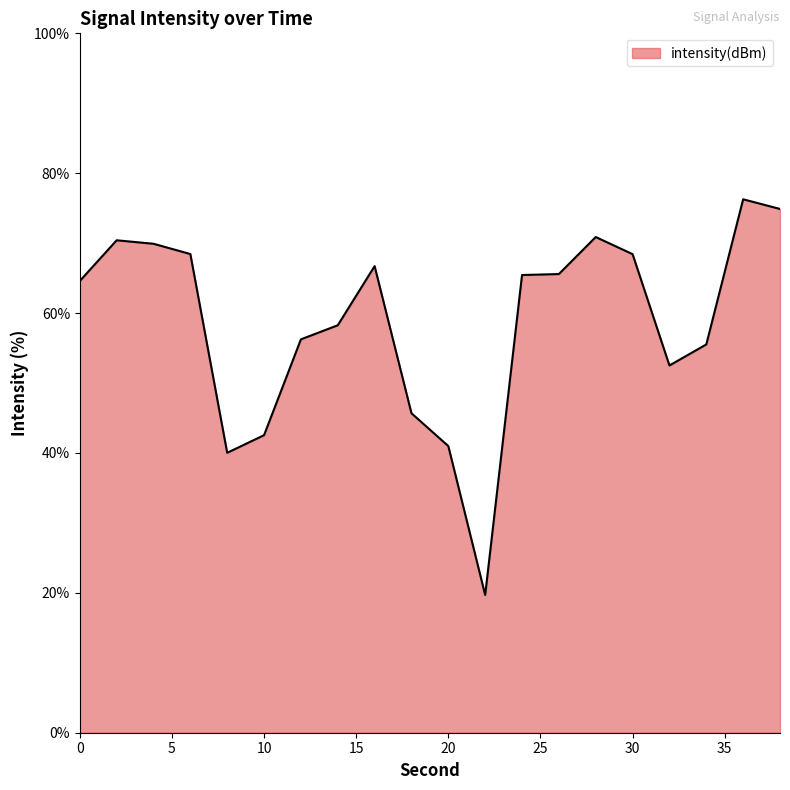

How many categories are shown in the chart?

20